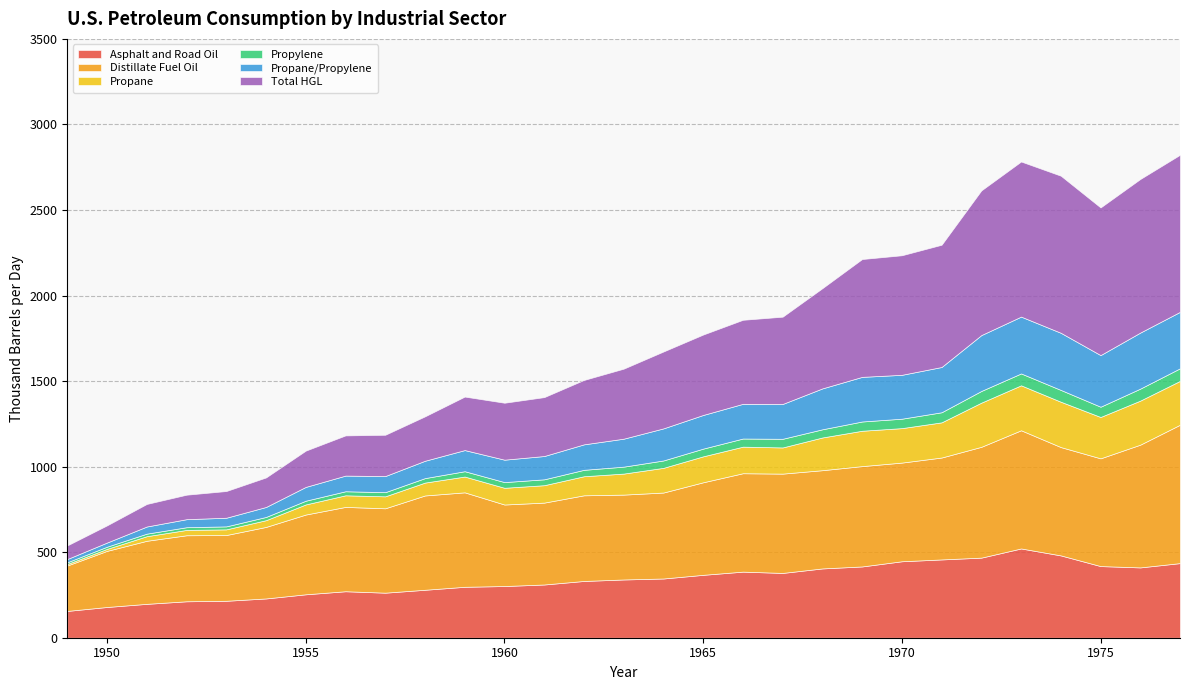

True or false: Propane/Propylene has more than 0 points higher than both neighbors.

True